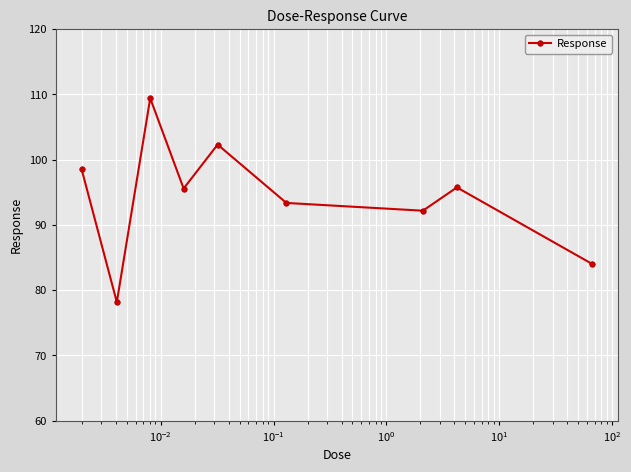

What is the average value?

94.4